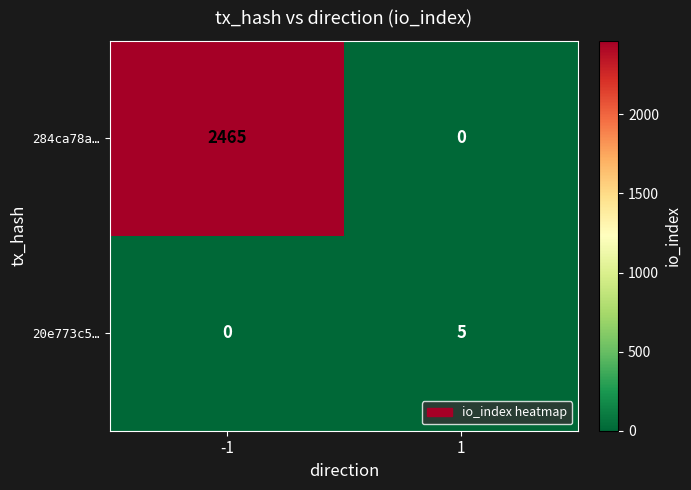

Reading left to right, what are all the values shown in this chart?

284ca78a…: 2465	0
20e773c5…: 0	5